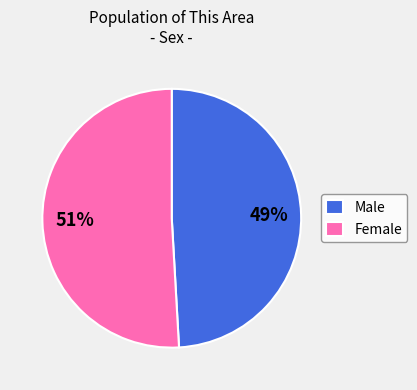

To the nearest percent, what is the difference between the largest and smallest slice percentages?

2%